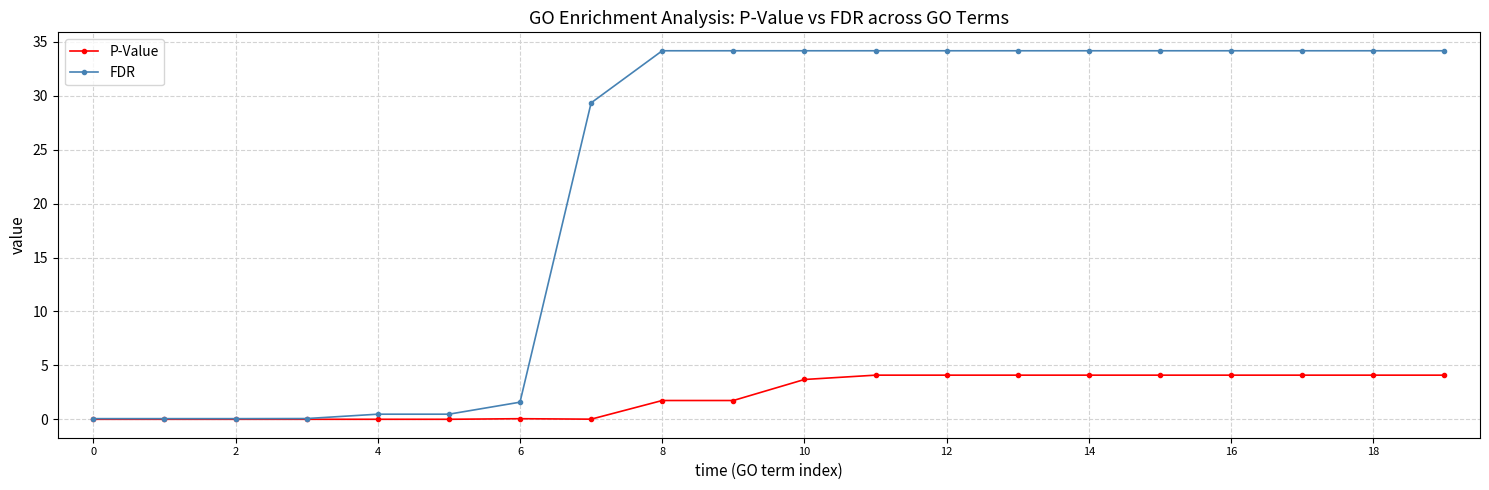

List the series in order of their peak value, lowest first.

P-Value, FDR